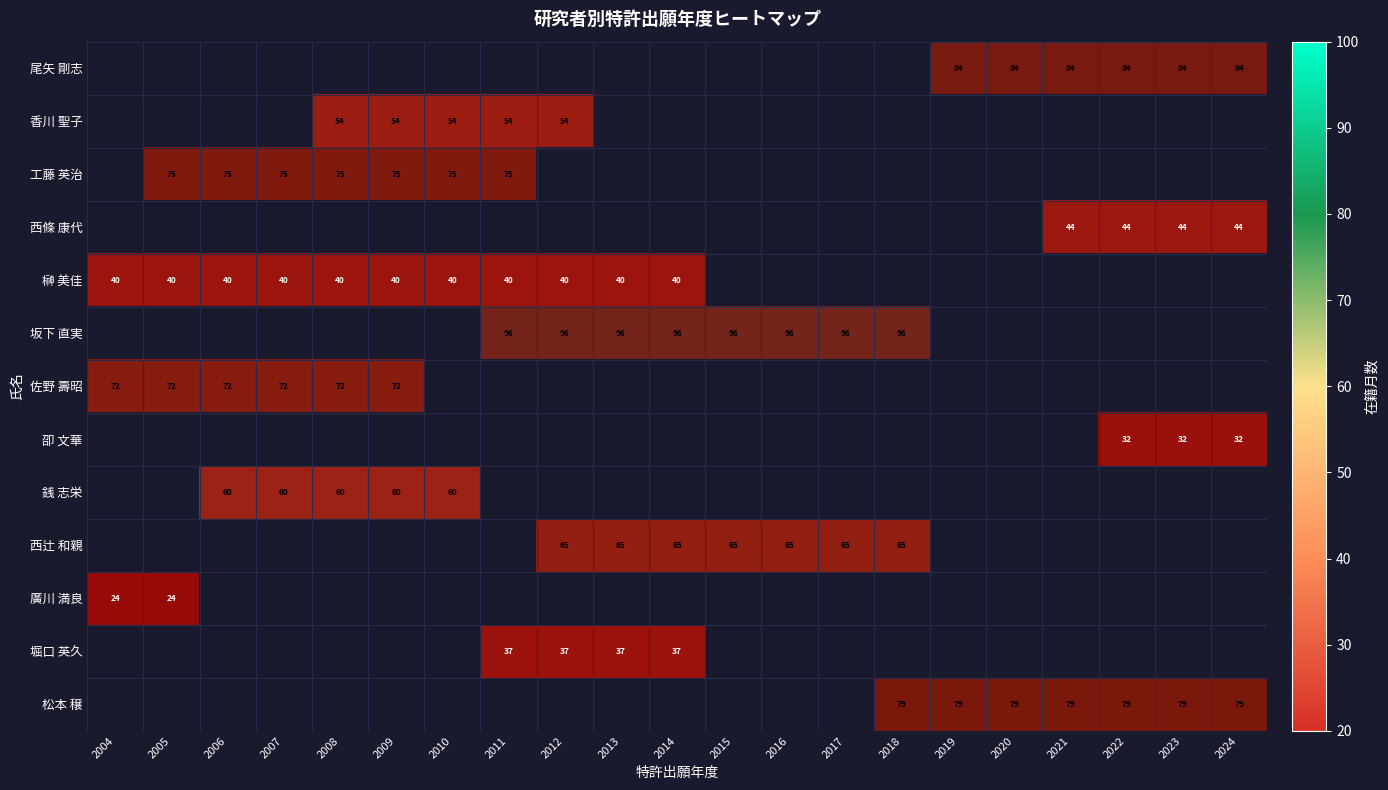

Where is 堀口 英久 nearest to the value 0?

2011